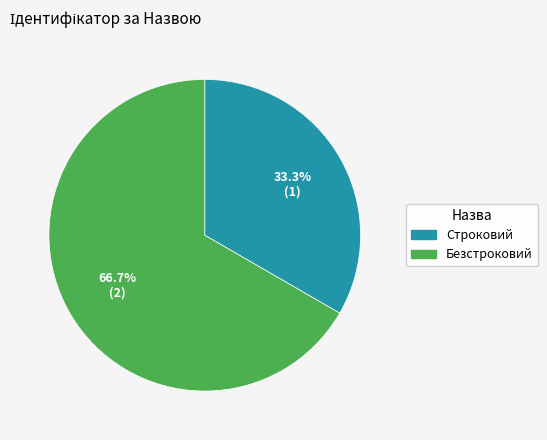

Approximately how many times larger is the value at Строковий compared to Безстроковий?

0.5